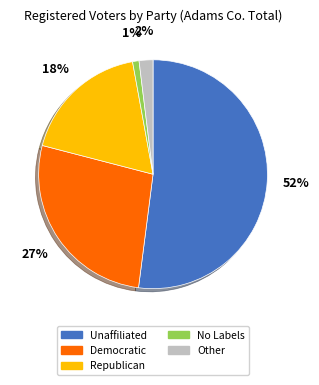

Is it true that Other is 9% of the pie?

False